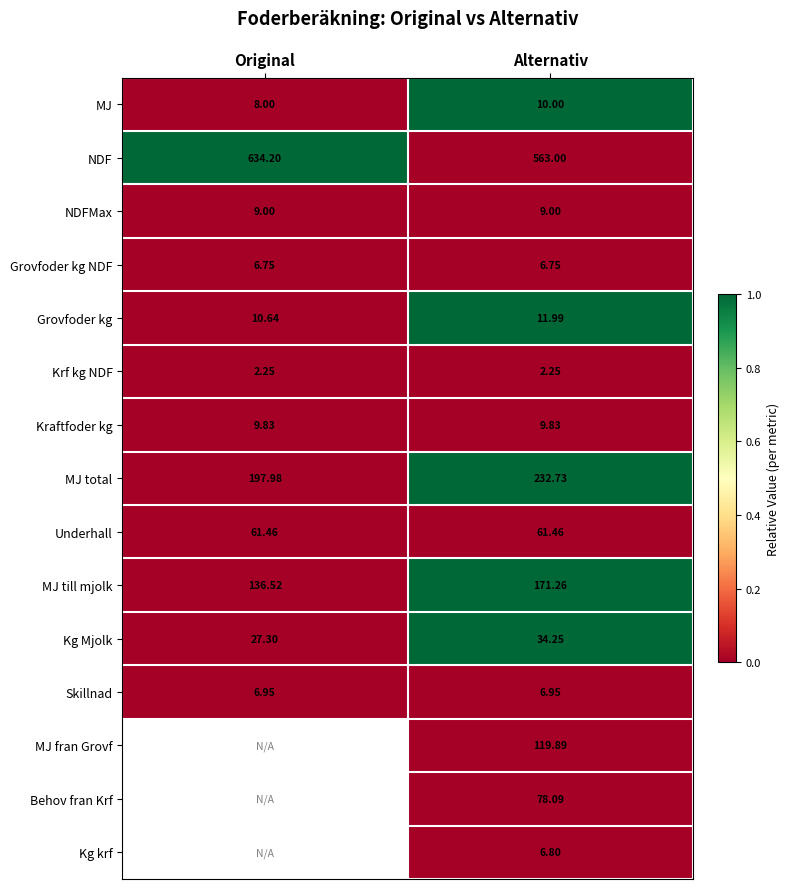

Is the value of Krf kg NDF at Original greater than the value of Kraftfoder kg at Original?

No